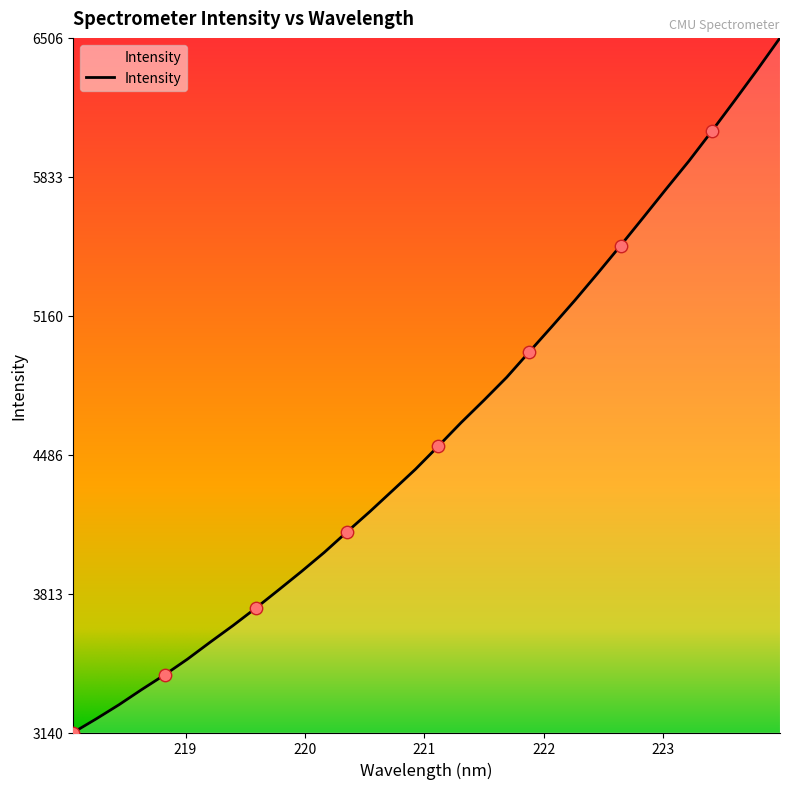

What is the smallest value displayed?

3140.1